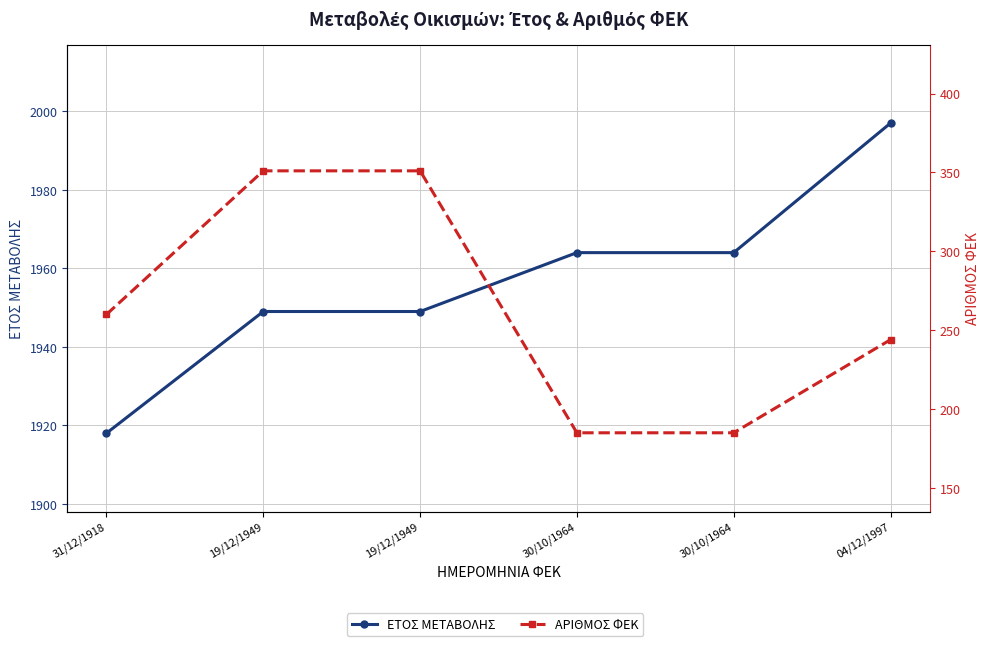

True or false: ΕΤΟΣ ΜΕΤΑΒΟΛΗΣ and ΑΡΙΘΜΟΣ ΦΕΚ cross at least once.

False